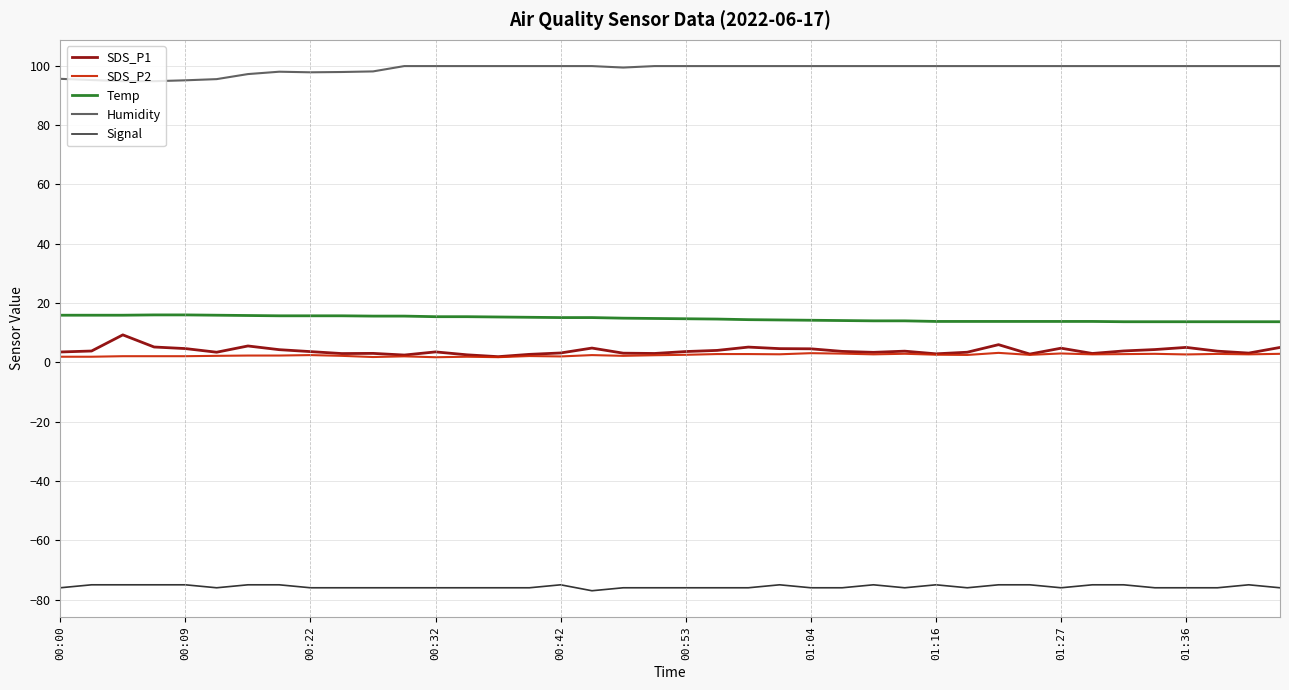

True or false: SDS_P1 and Temp cross at least once.

False